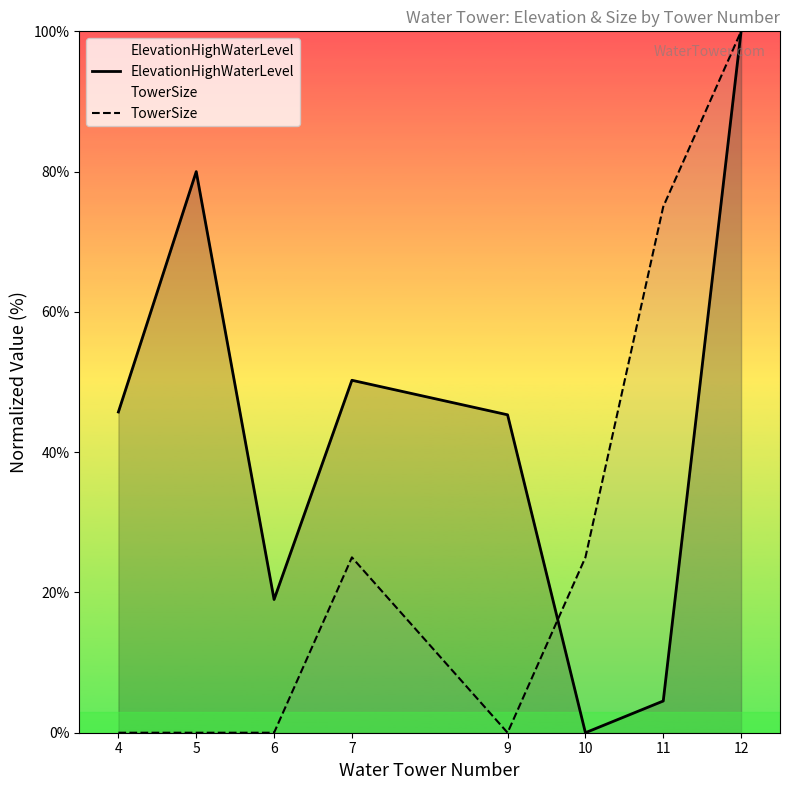

Which has a higher value, 9 or 12?

12